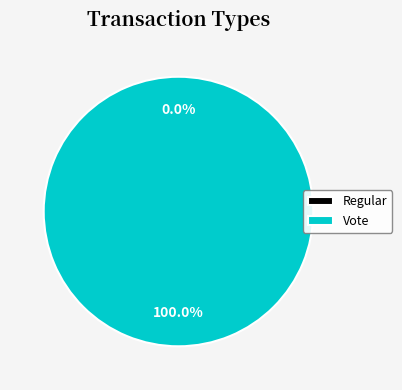

How many segments does this pie chart have?

2